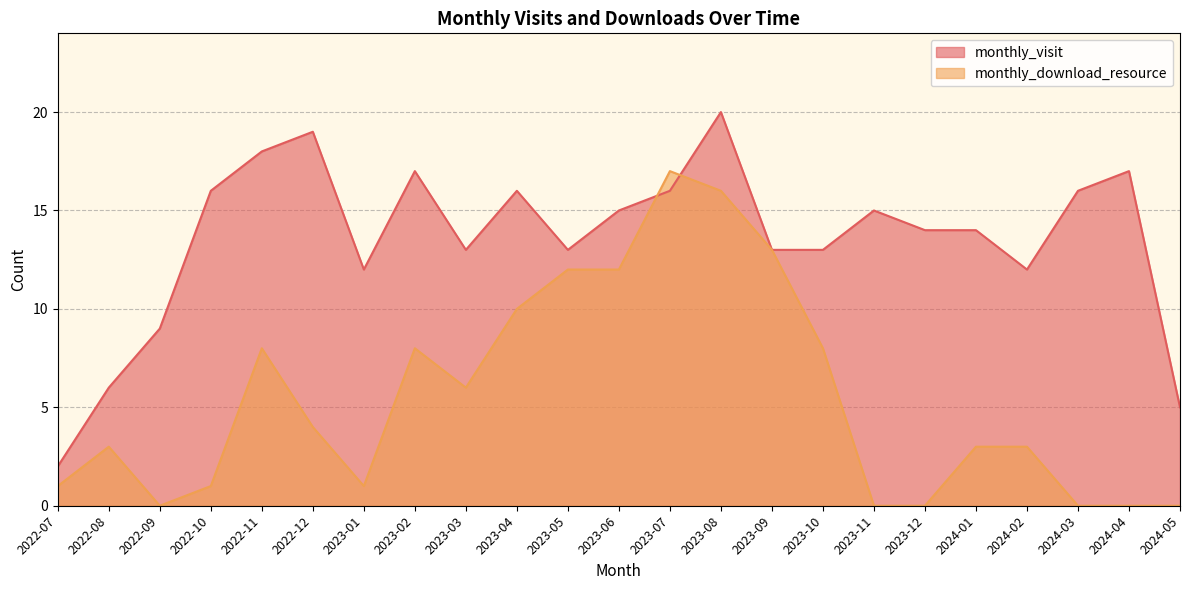

Where is the first local minimum for monthly_visit?

2023-01